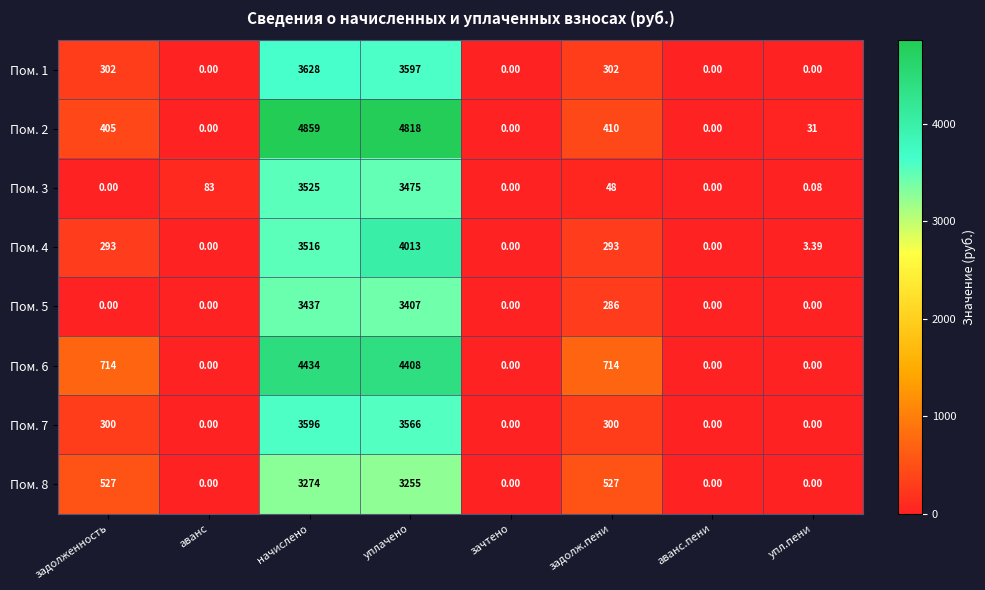

Which category has the highest value in the Пом. 1 series?

начислено